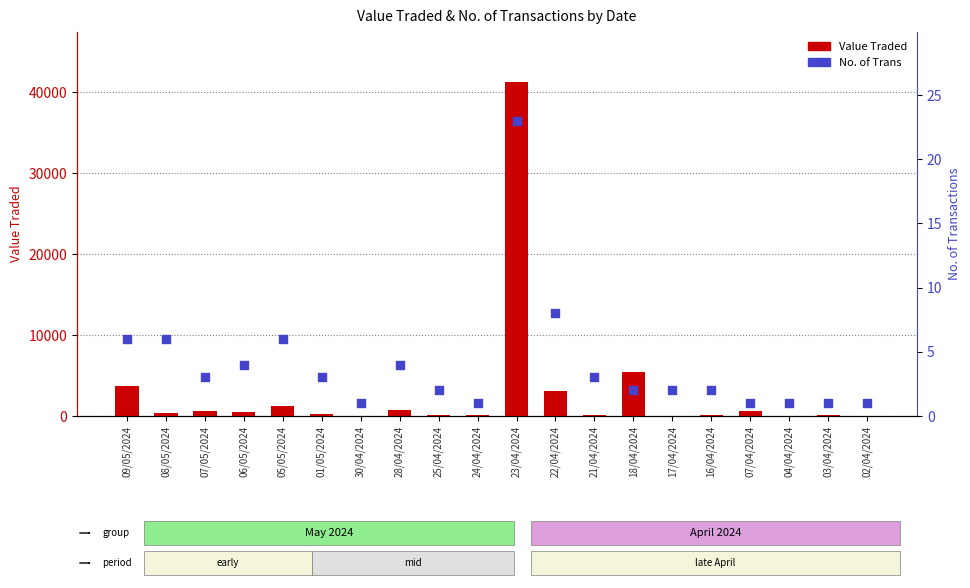

Which series reaches the minimum Y coordinate?

No. of Trans